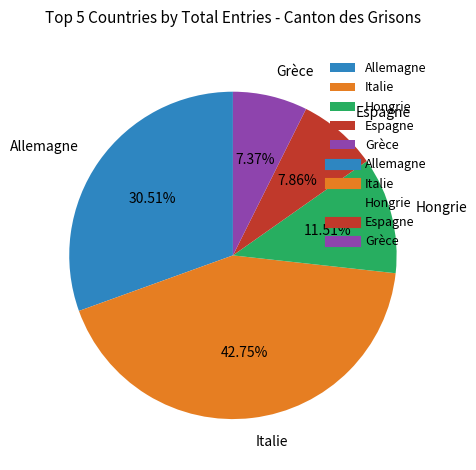

Count the number of slices in the pie.

5